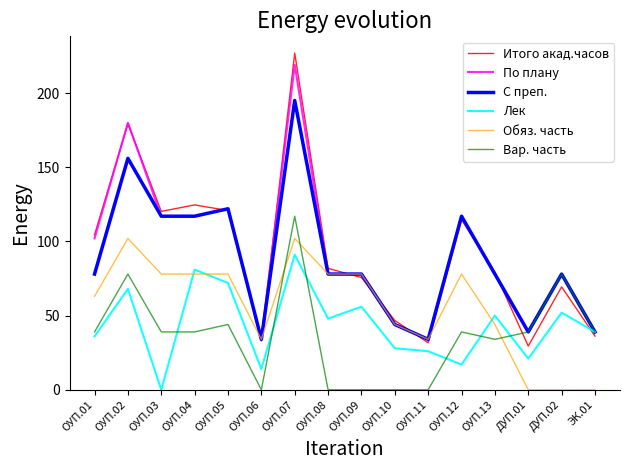

Is it true that По плану equals 117.0 at ОУП.12?

True